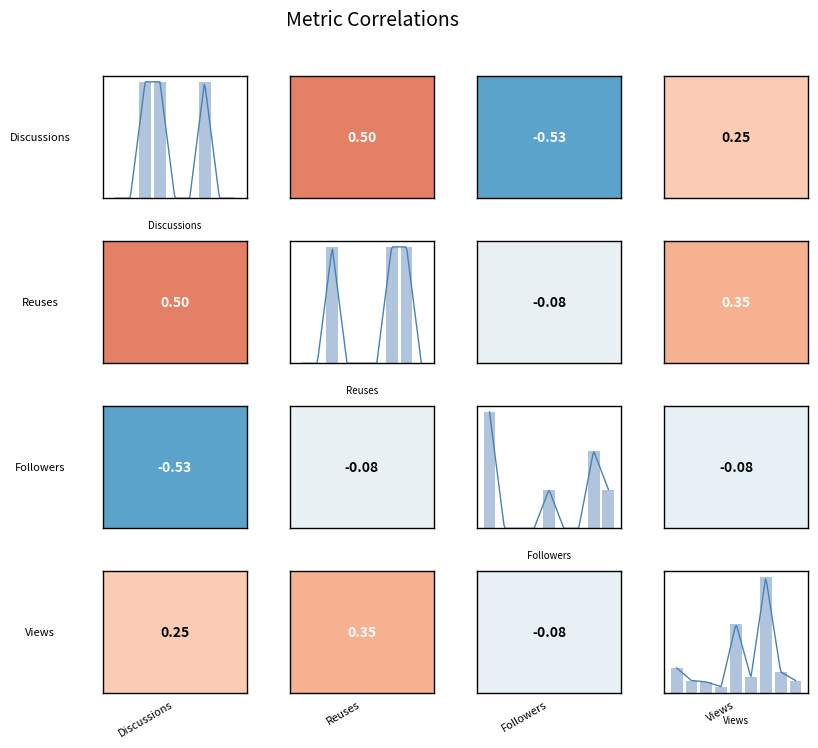

Which series has the largest range (max minus min)?

Views